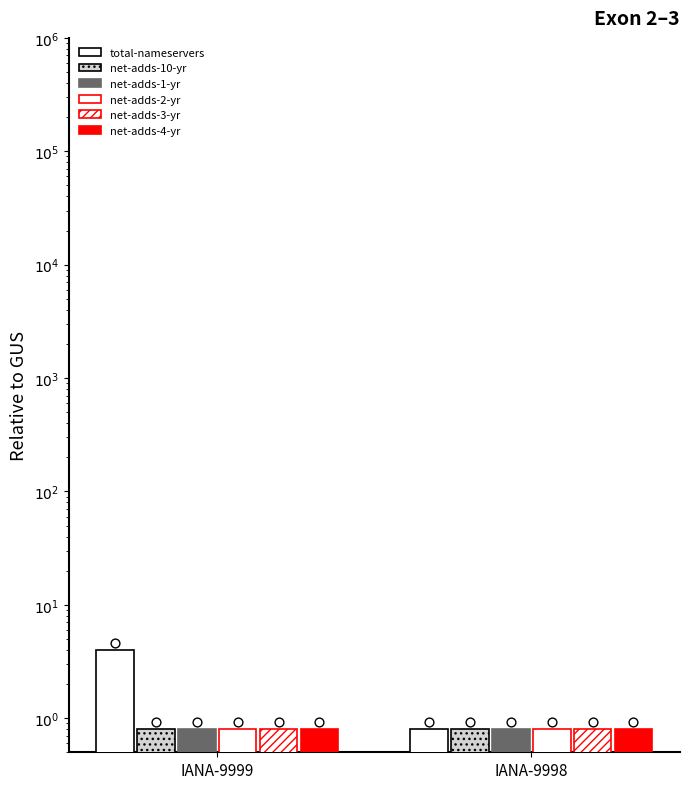

What is the total value across all series at IANA-9998?

4.8